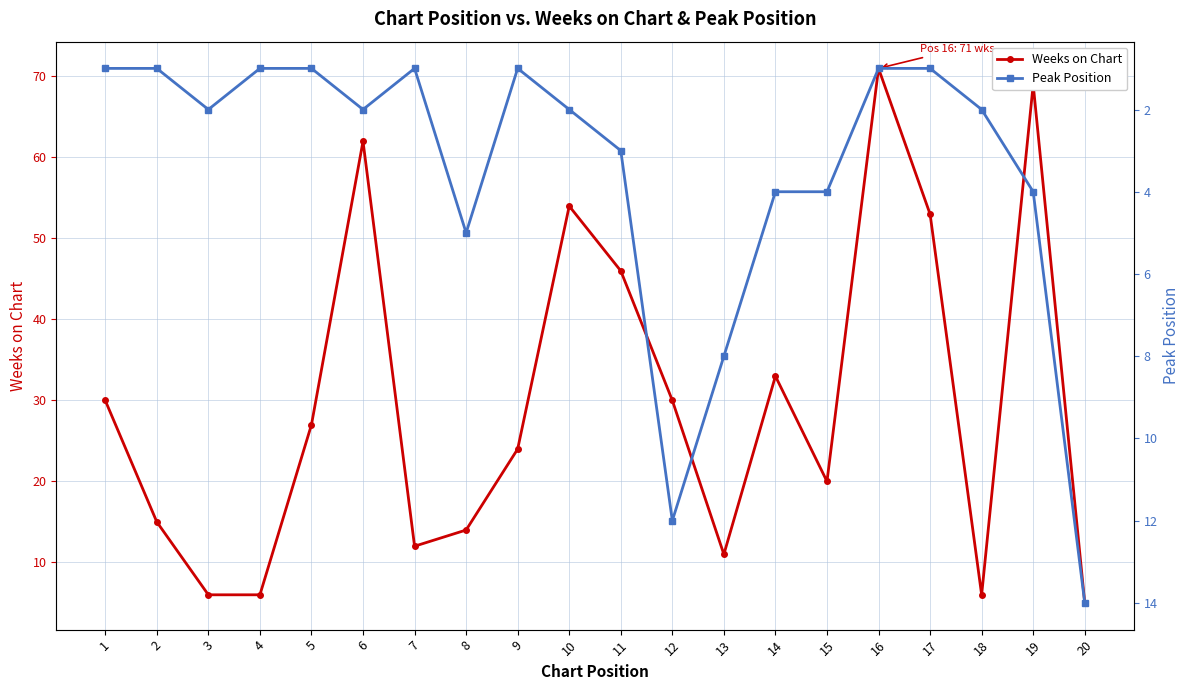

At 6, list the series in order from smallest to largest.

Peak Position, Weeks on Chart